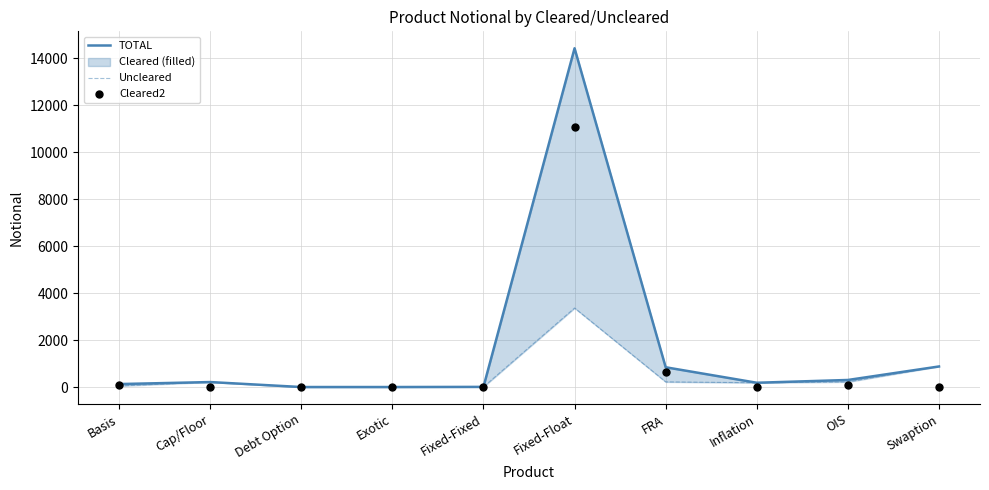

Which series reaches the maximum Y coordinate?

TOTAL